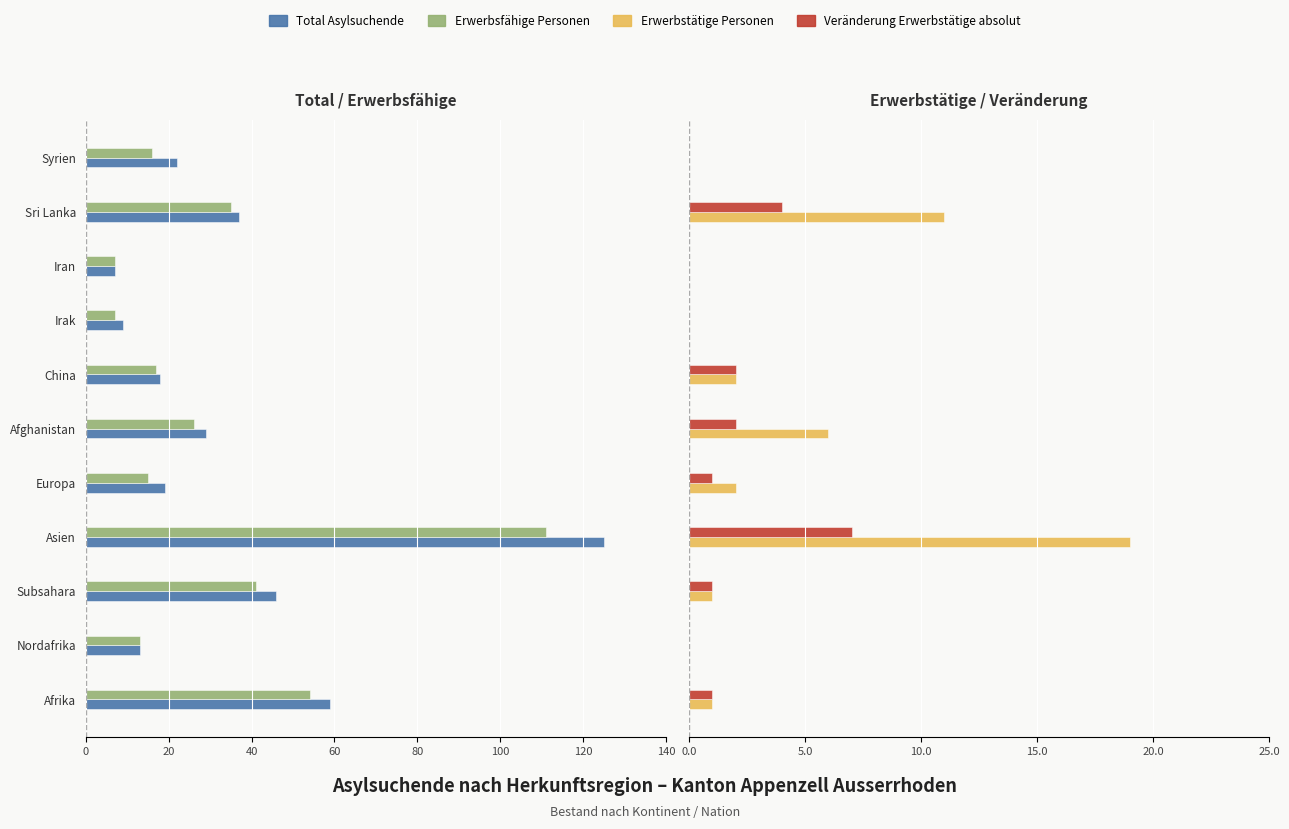

Which series has the largest range (max minus min)?

Total Asylsuchende